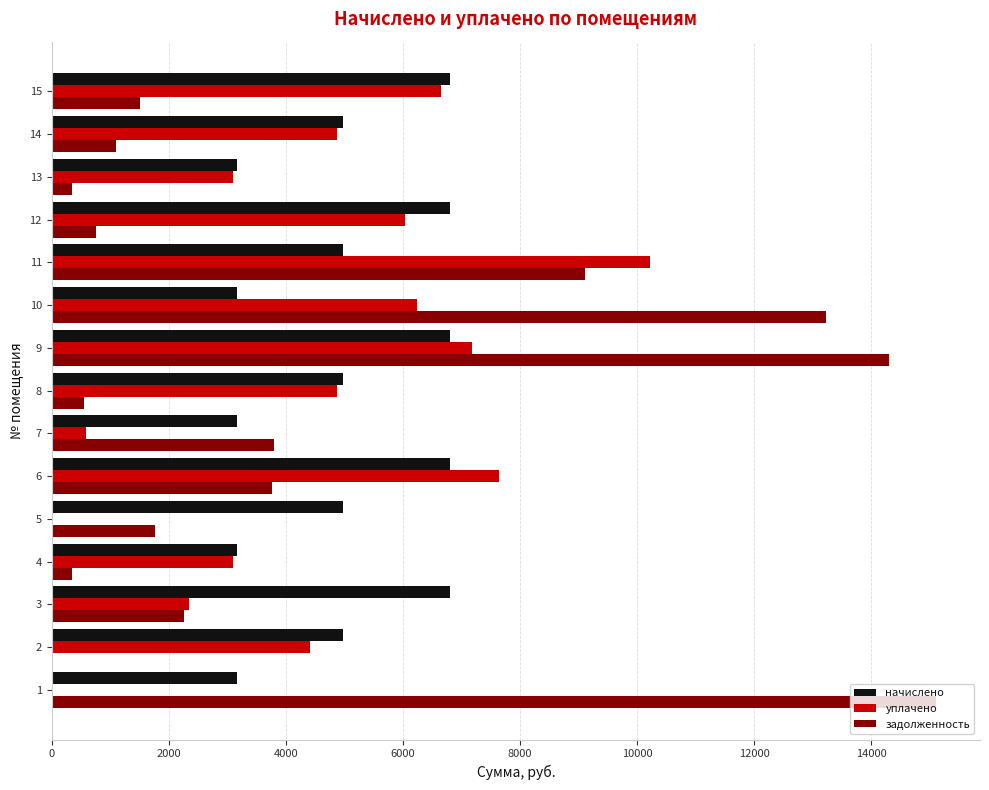

What is the sum of the уплачено values at 8 and 5?

4871.6